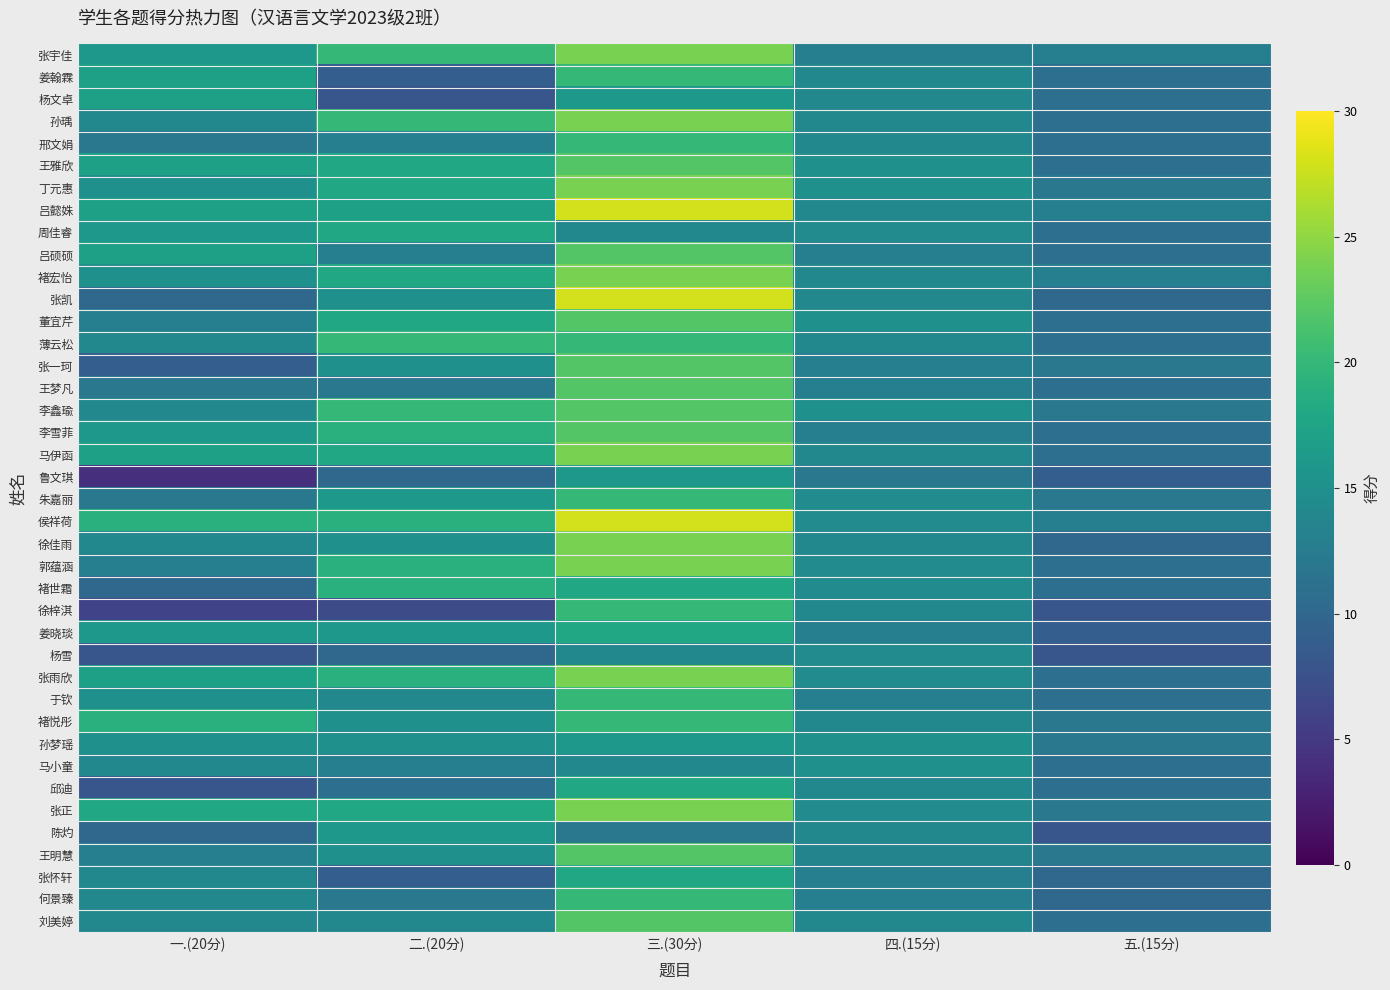

At how many categories does at least one series exceed 10?

5